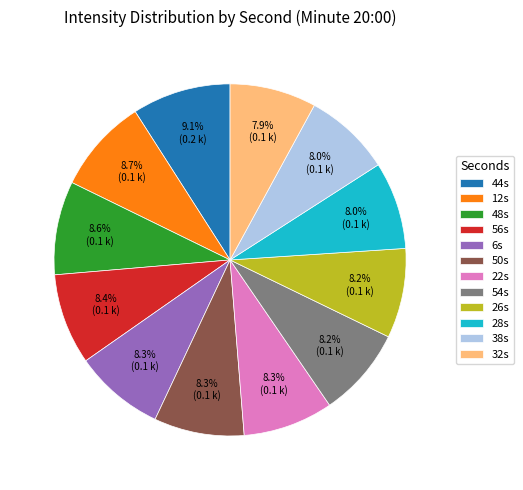

Is there any slice that represents more than half of the pie?

No